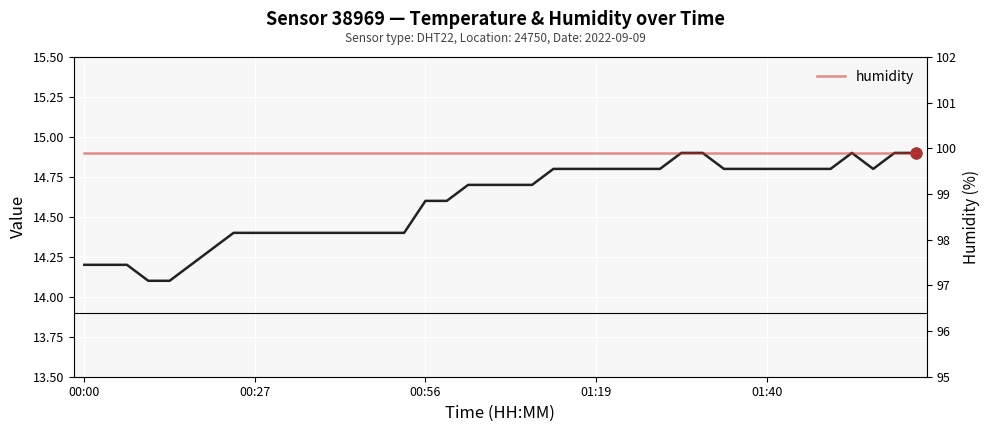

At how many categories does at least one series exceed 67?

40